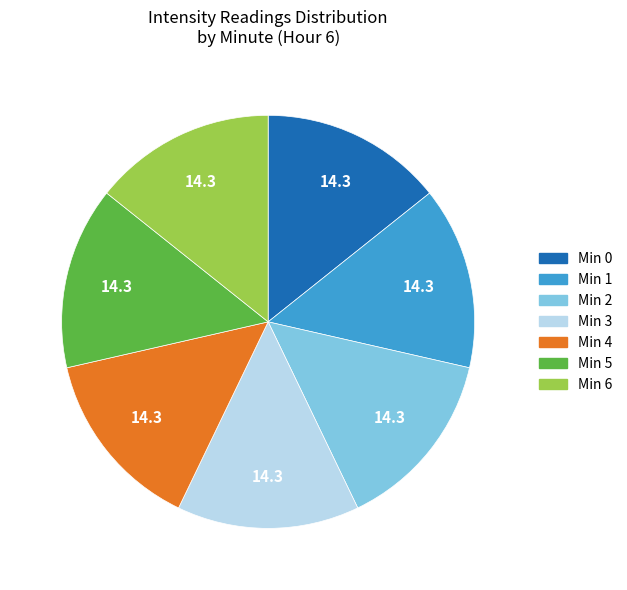

Does any single category account for the majority?

No